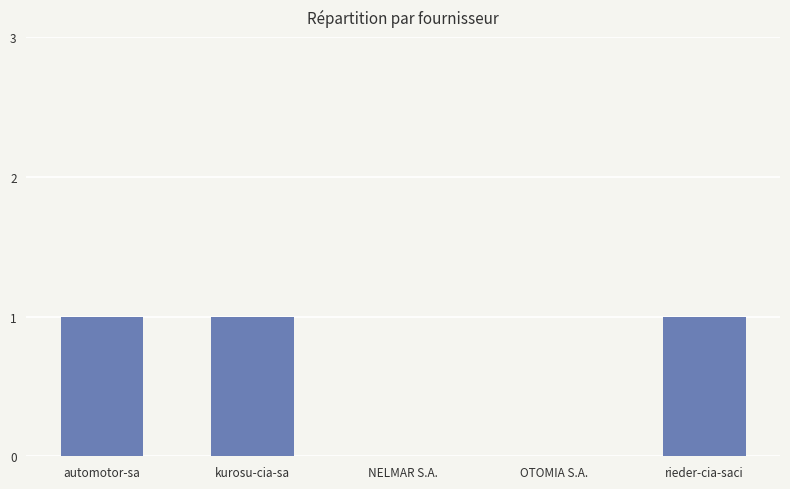

Which has a higher value, OTOMIA S.A. or rieder-cia-saci?

rieder-cia-saci